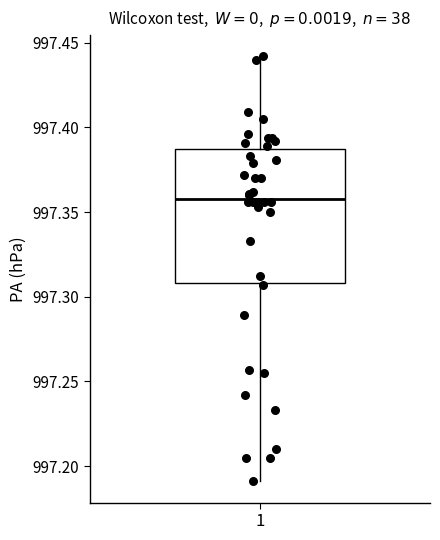

Transcribe this box plot: give where the median line is, the range the box spans, and where the two whiskers end, as read against the y-axis. The values are not printed on the chart, so give them approximately, as read against the axis.

median 997.36, box 997.31 to 997.39, whiskers 997.19 to 997.44